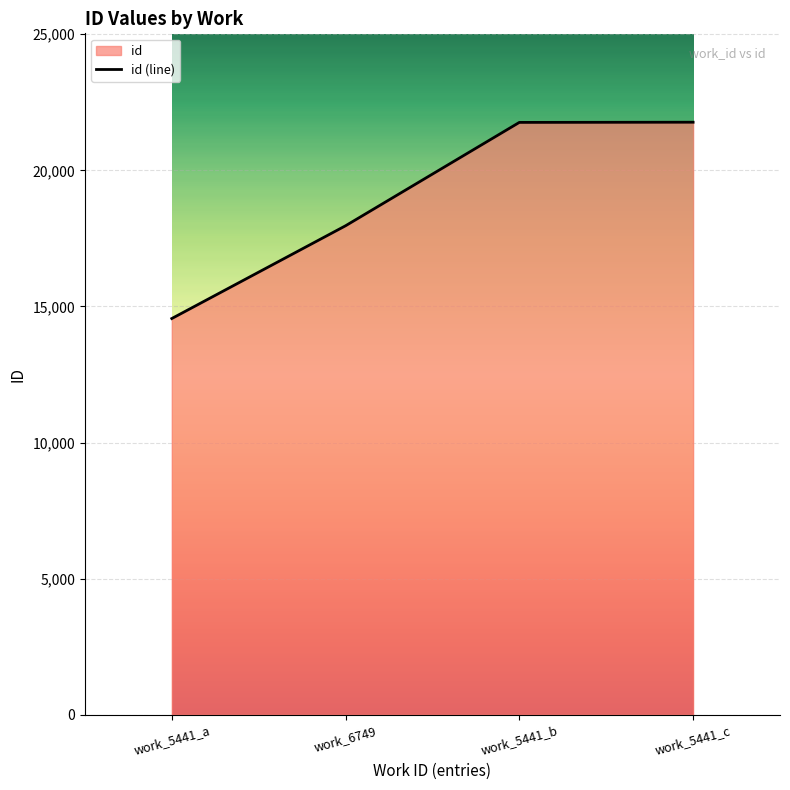

What is the change in value from work_5441_b to work_5441_c?

+7